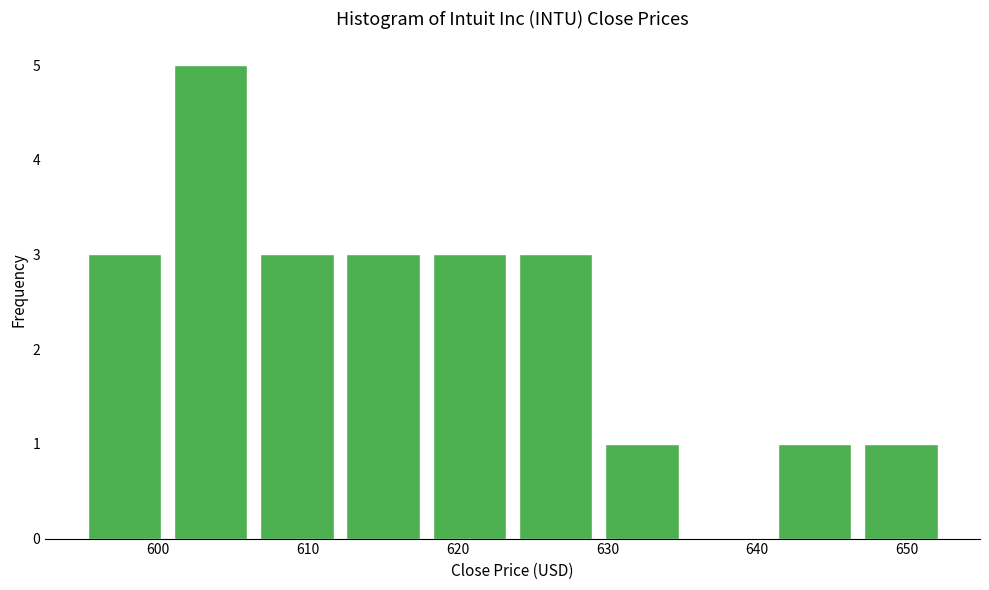

Reading left to right, list every bar in this chart as the range it spans on the x-axis followed by its height. Neither the bar edges nor the heights are printed on the chart, so give them approximately, as read against the axes.

595 to 601: 3
601 to 606: 5
606 to 612: 3
612 to 618: 3
618 to 624: 3
624 to 629: 3
629 to 635: 1
635 to 641: 0
641 to 647: 1
647 to 652: 1